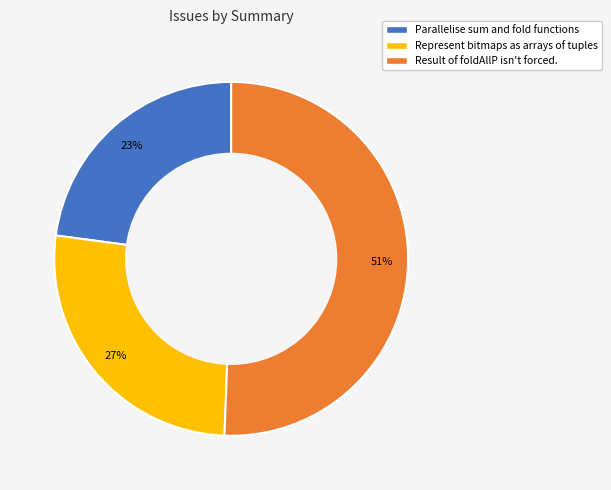

How many segments does this pie chart have?

3